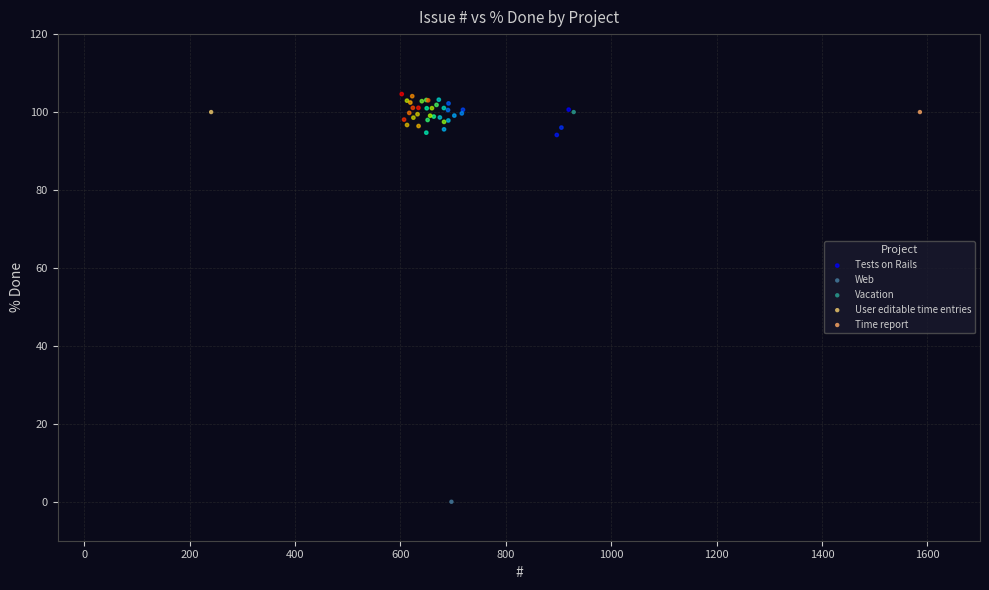

What are all the series names shown in the legend?

Tests on Rails, Web, Vacation, User editable time entries, Time report